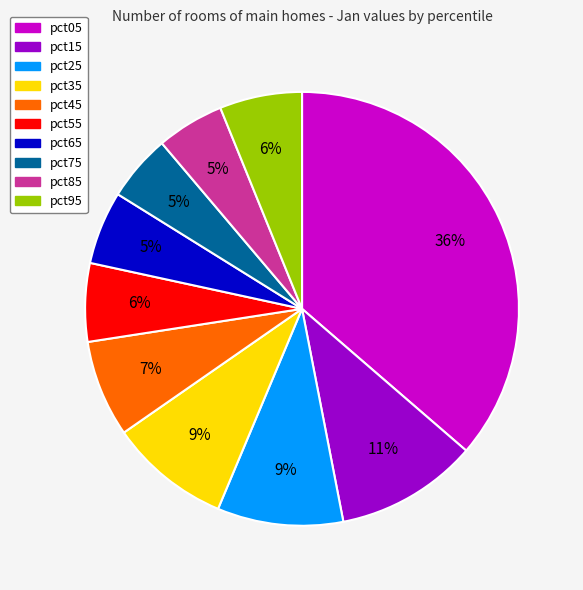

To the nearest percent, what portion does pct95 represent?

6%